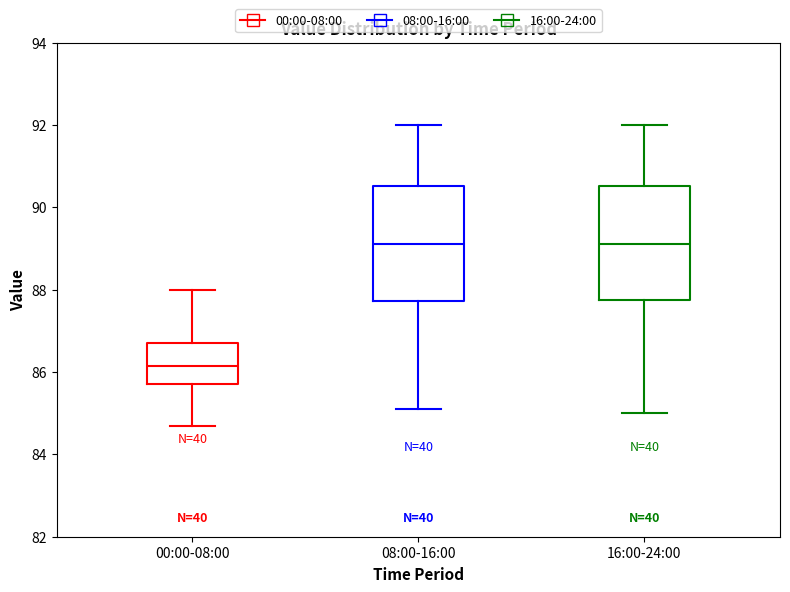

Reading left to right, read every box against the y-axis: the position of its median line, the range the box covers, and the ends of its whiskers. The values are not printed on the chart, so give them approximately, as read against the axis.

00:00-08:00: median 86.2, box 85.8 to 86.8, whiskers 84.8 to 88.0
08:00-16:00: median 89.2, box 87.8 to 90.6, whiskers 85.2 to 92.0
16:00-24:00: median 89.2, box 87.8 to 90.6, whiskers 85.0 to 92.0